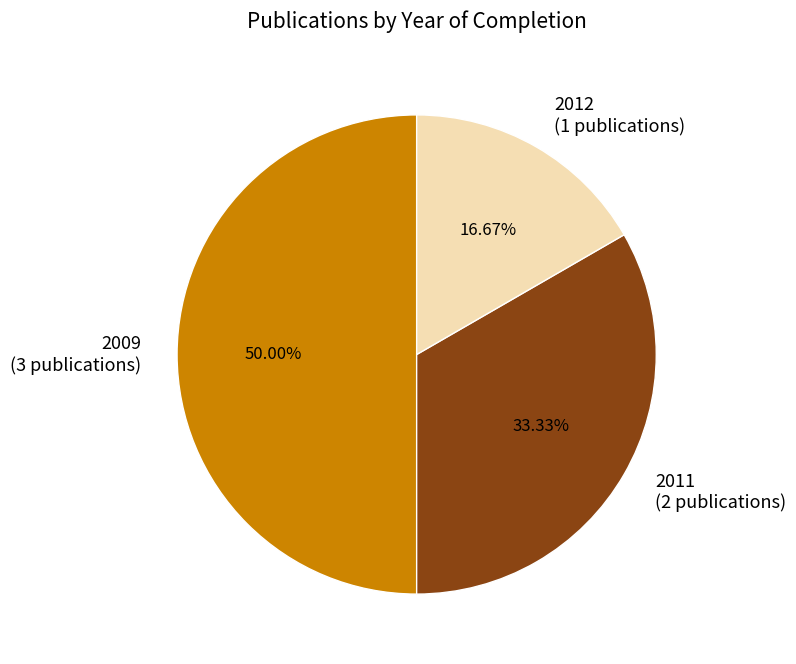

Does 2011 (2 publications) represent more than half of the total?

No